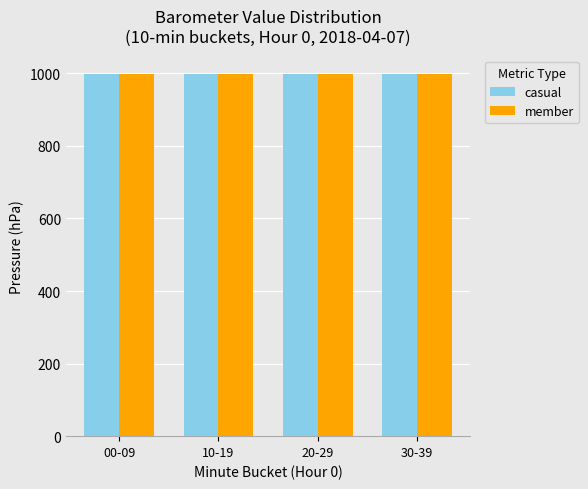

True or false: casual has a value of 464.0 at 30-39.

False